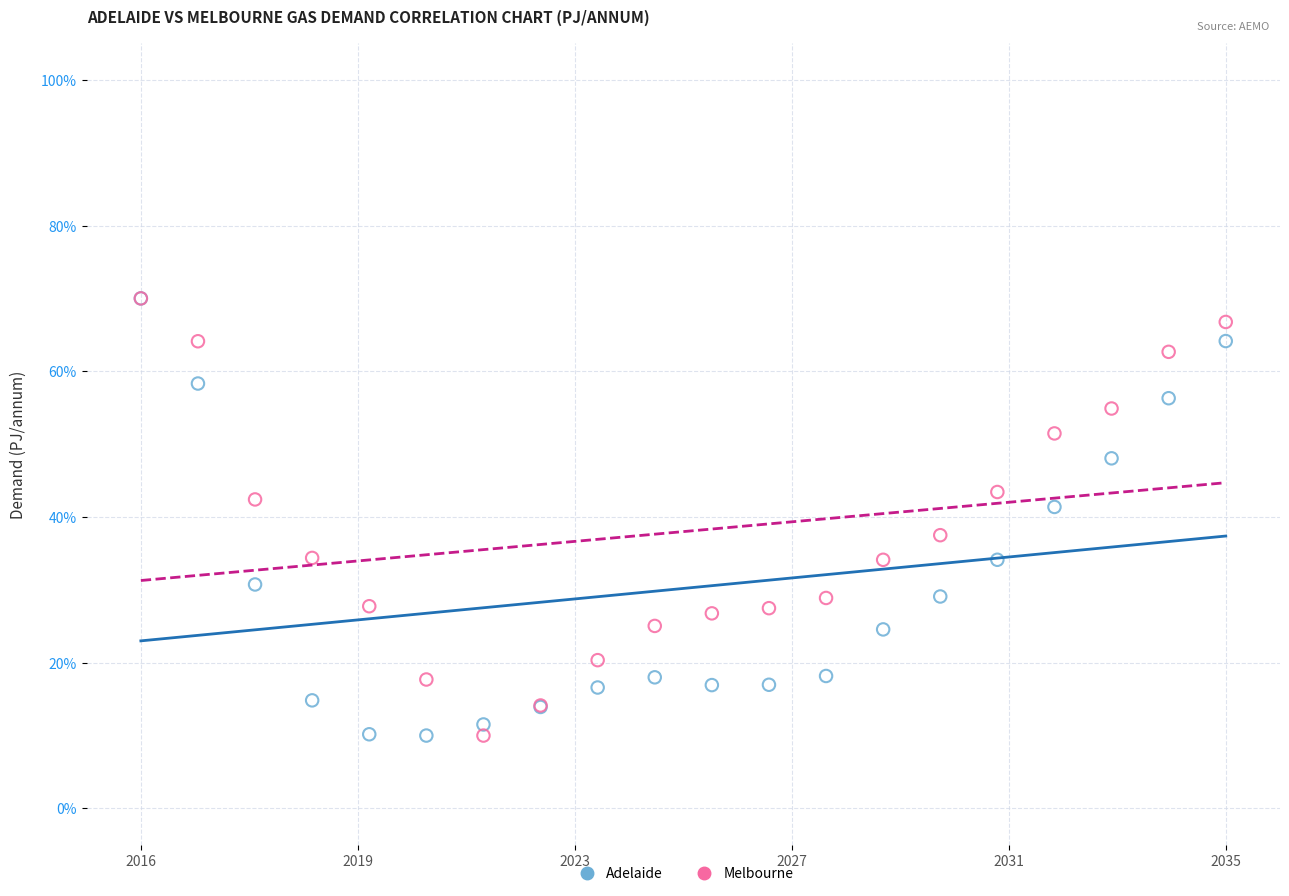

What are all the series names shown in the legend?

Adelaide, Melbourne